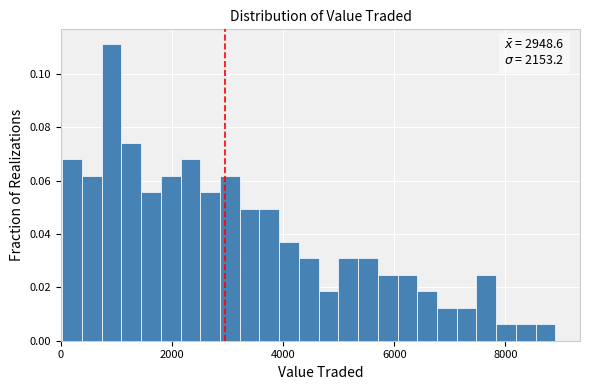

Around what value on the x-axis is the tallest bar? Give the approximate position of its centre, as read against the axis.

1000